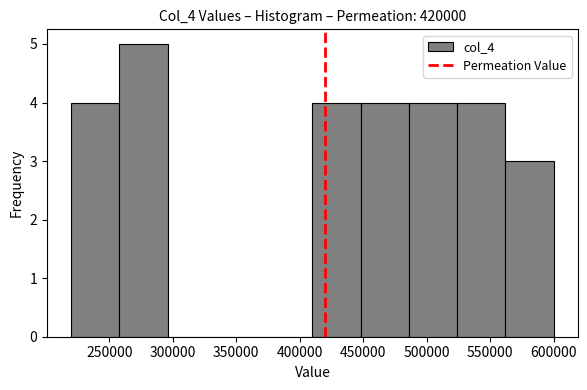

Reading left to right, transcribe this chart: for each bar, give the range it covers on the x-axis and its height. Neither the bar edges nor the heights are printed on the chart, so give them approximately, as read against the axes.

220000 to 258000: 4
258000 to 296000: 5
296000 to 334000: 0
334000 to 372000: 0
372000 to 410000: 0
410000 to 448000: 4
448000 to 486000: 4
486000 to 524000: 4
524000 to 562000: 4
562000 to 600000: 3